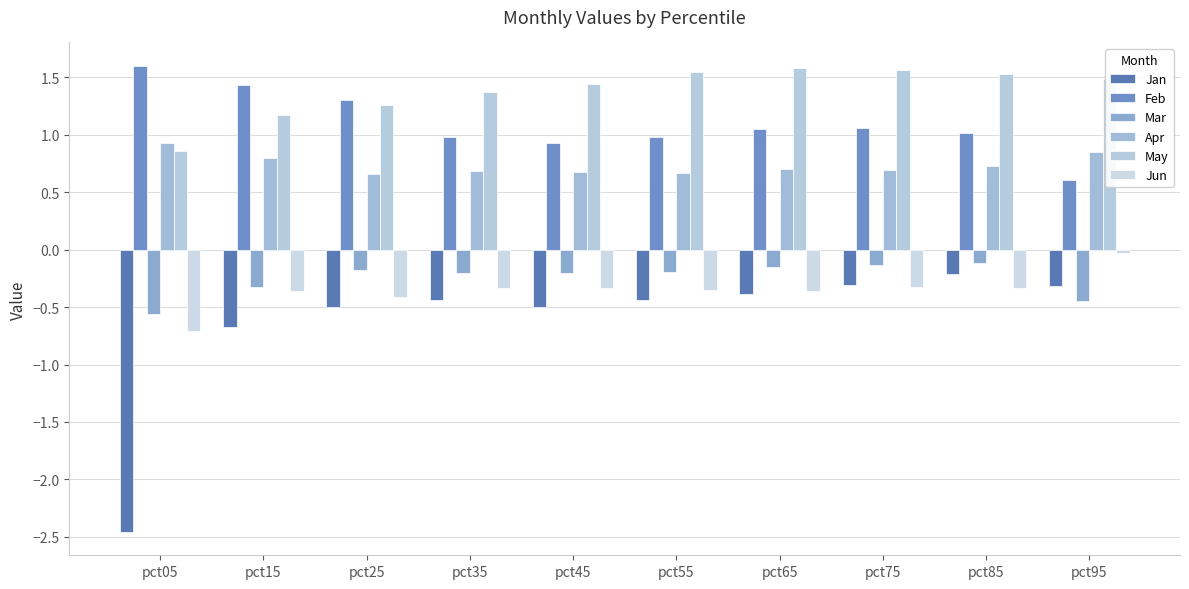

How many bars are there in total?

60